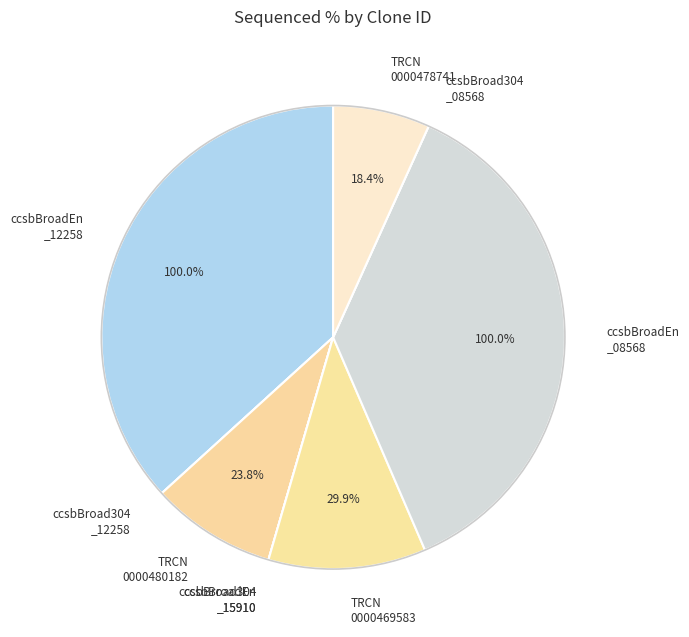

How many slices are in this pie chart?

9